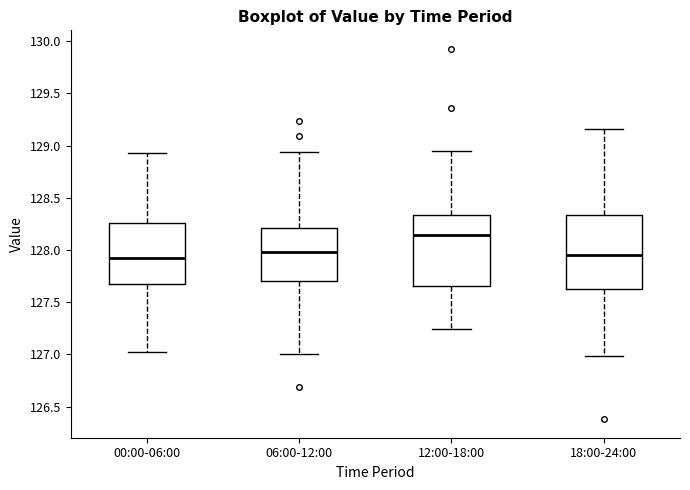

Reading left to right, read every box against the y-axis: the position of its median line, the range the box covers, and the ends of its whiskers. The values are not printed on the chart, so give them approximately, as read against the axis.

00:00-06:00: median 127.90, box 127.65 to 128.25, whiskers 127.00 to 128.95
06:00-12:00: median 128.00, box 127.70 to 128.20, whiskers 127.00 to 128.95
12:00-18:00: median 128.15, box 127.65 to 128.35, whiskers 127.25 to 128.95
18:00-24:00: median 127.95, box 127.65 to 128.35, whiskers 127.00 to 129.15